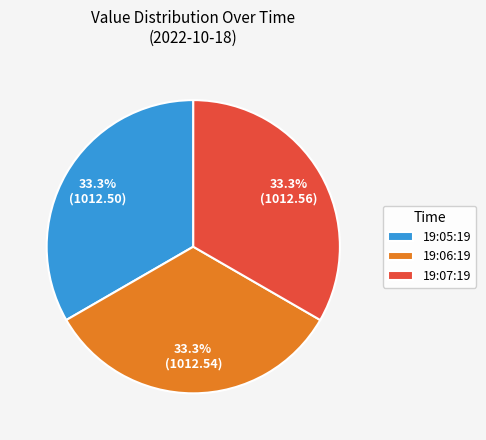

Count the number of slices in the pie.

3